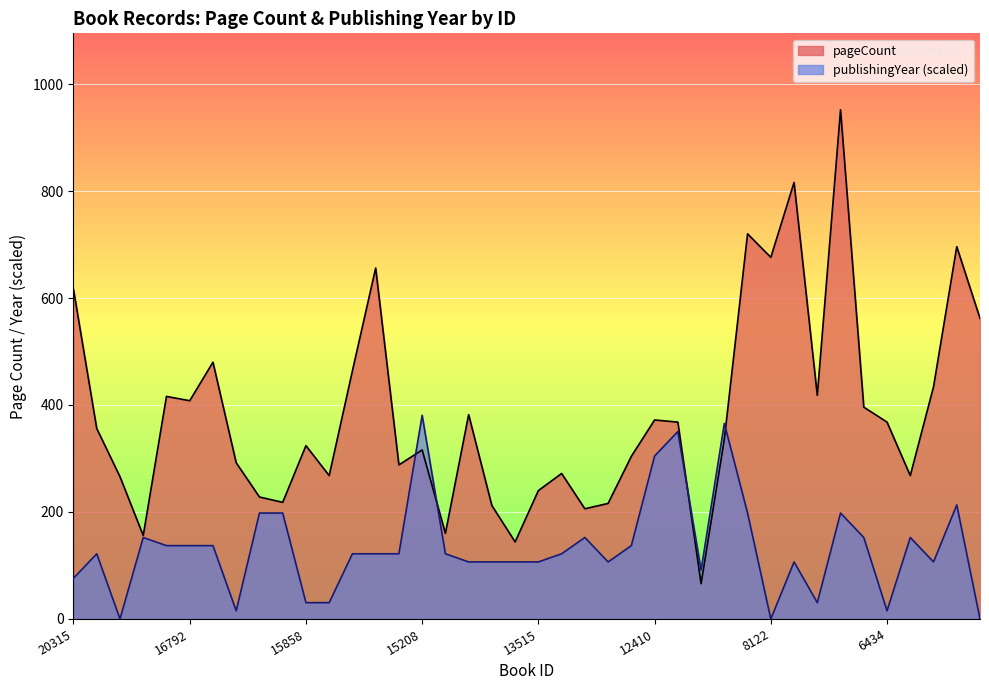

True or false: pageCount has more than 1 interior local peaks.

True